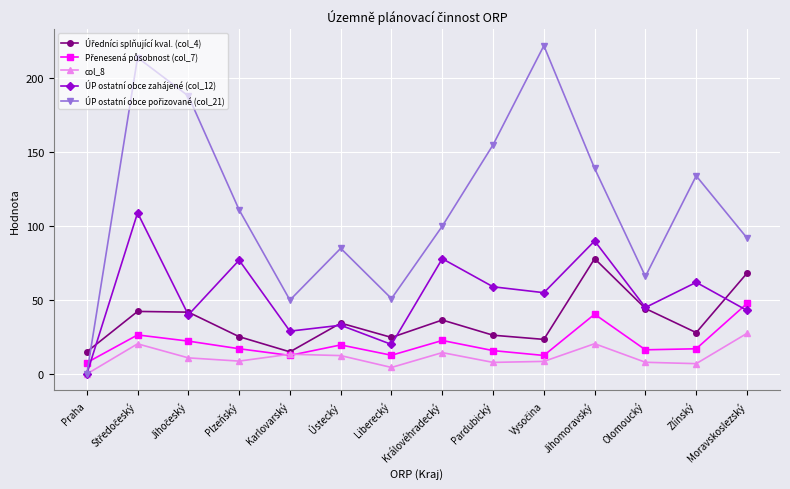

What is the label of the 2nd point from the right?

Zlínský